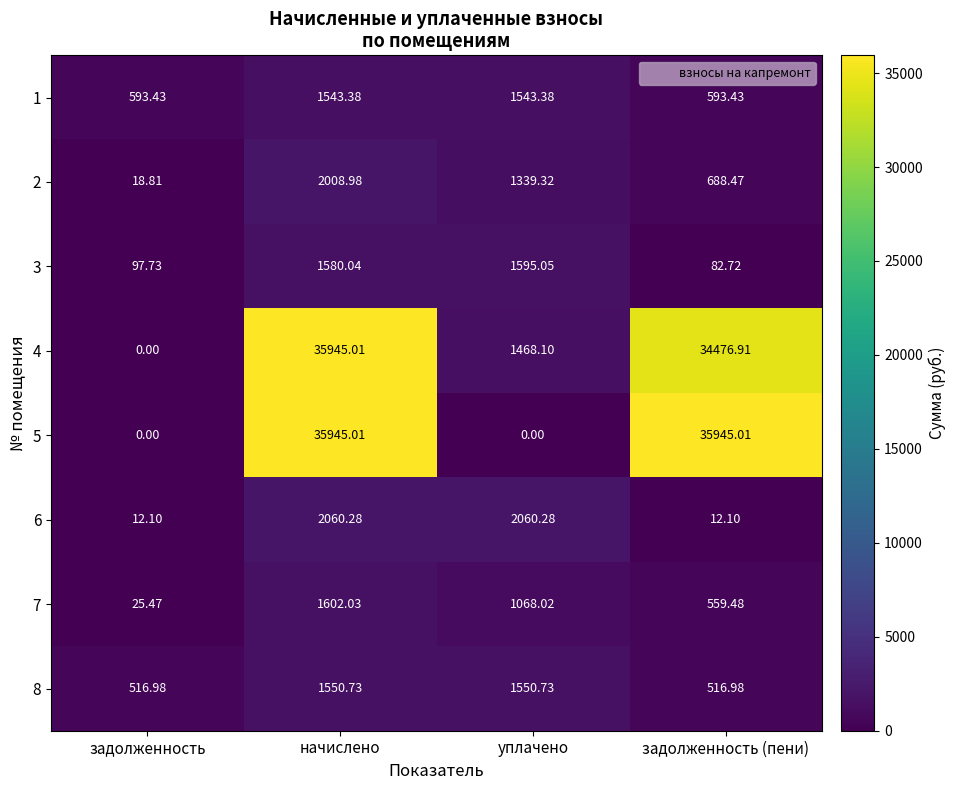

What is the difference between the highest and lowest values at начислено?

34401.6